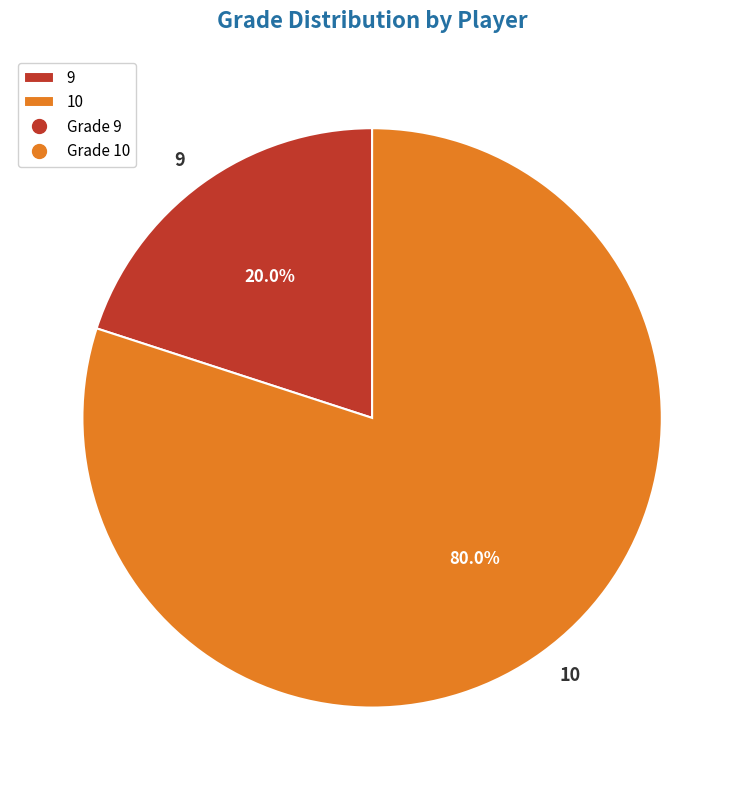

Which slice is the smallest?

9